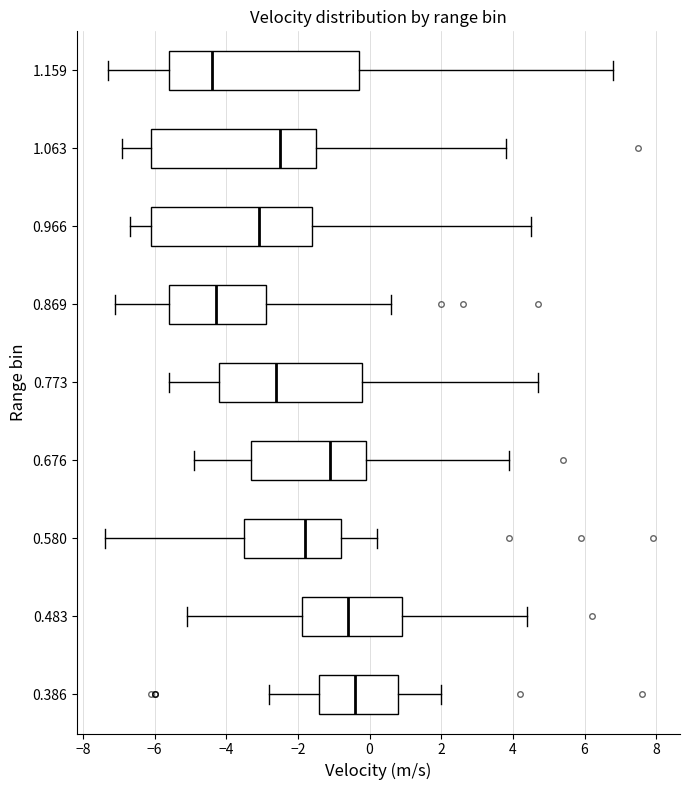

Where does the right whisker of the box at y = 0.773 end on the x-axis? The values are not printed on the chart, so give them approximately, as read against the axis.

4.8